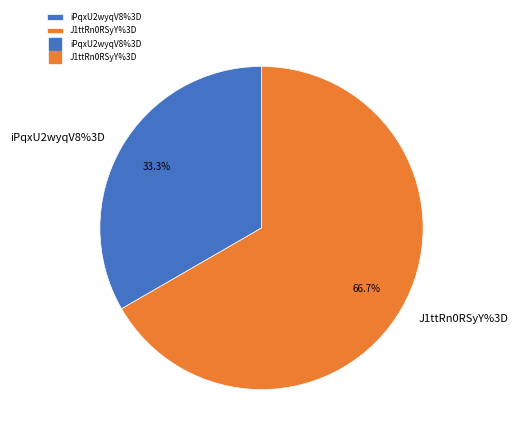

To the nearest percent, what is the difference between the iPqxU2wyqV8%3D and J1ttRn0RSyY%3D slice percentages?

33%